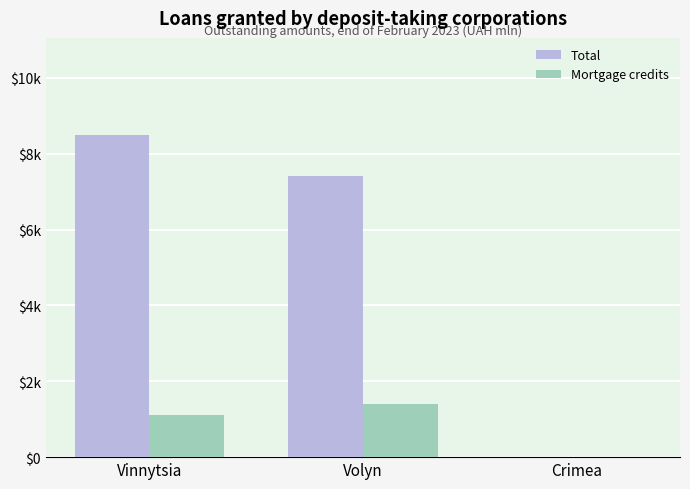

Reading right to left, transcribe all the data shown in this chart.

Total: 0.0	7425.9	8505.1
Mortgage credits: 0.0	1401.1	1101.1